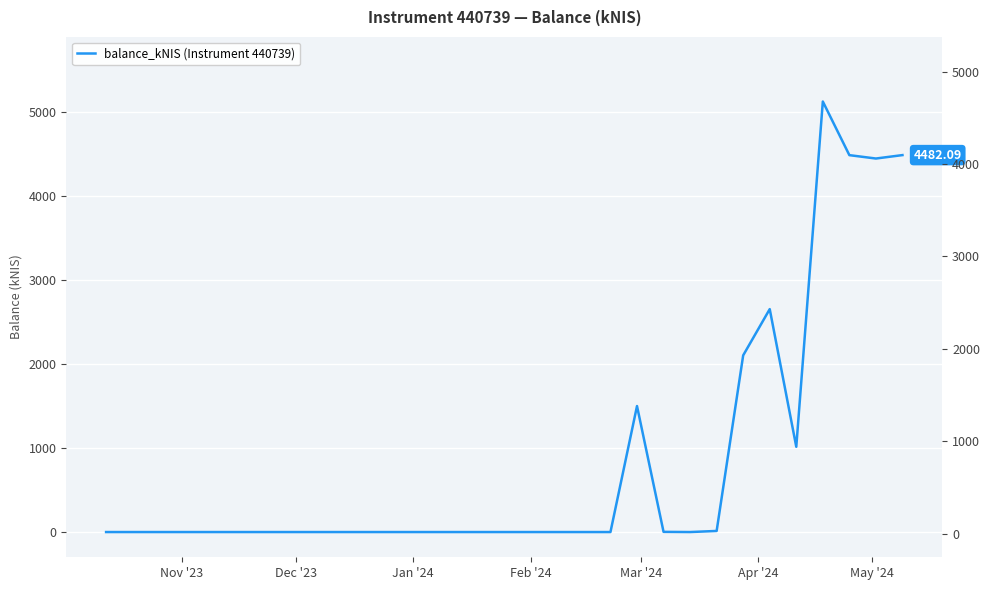

At which category does the data reach its first local peak?

Feb '24